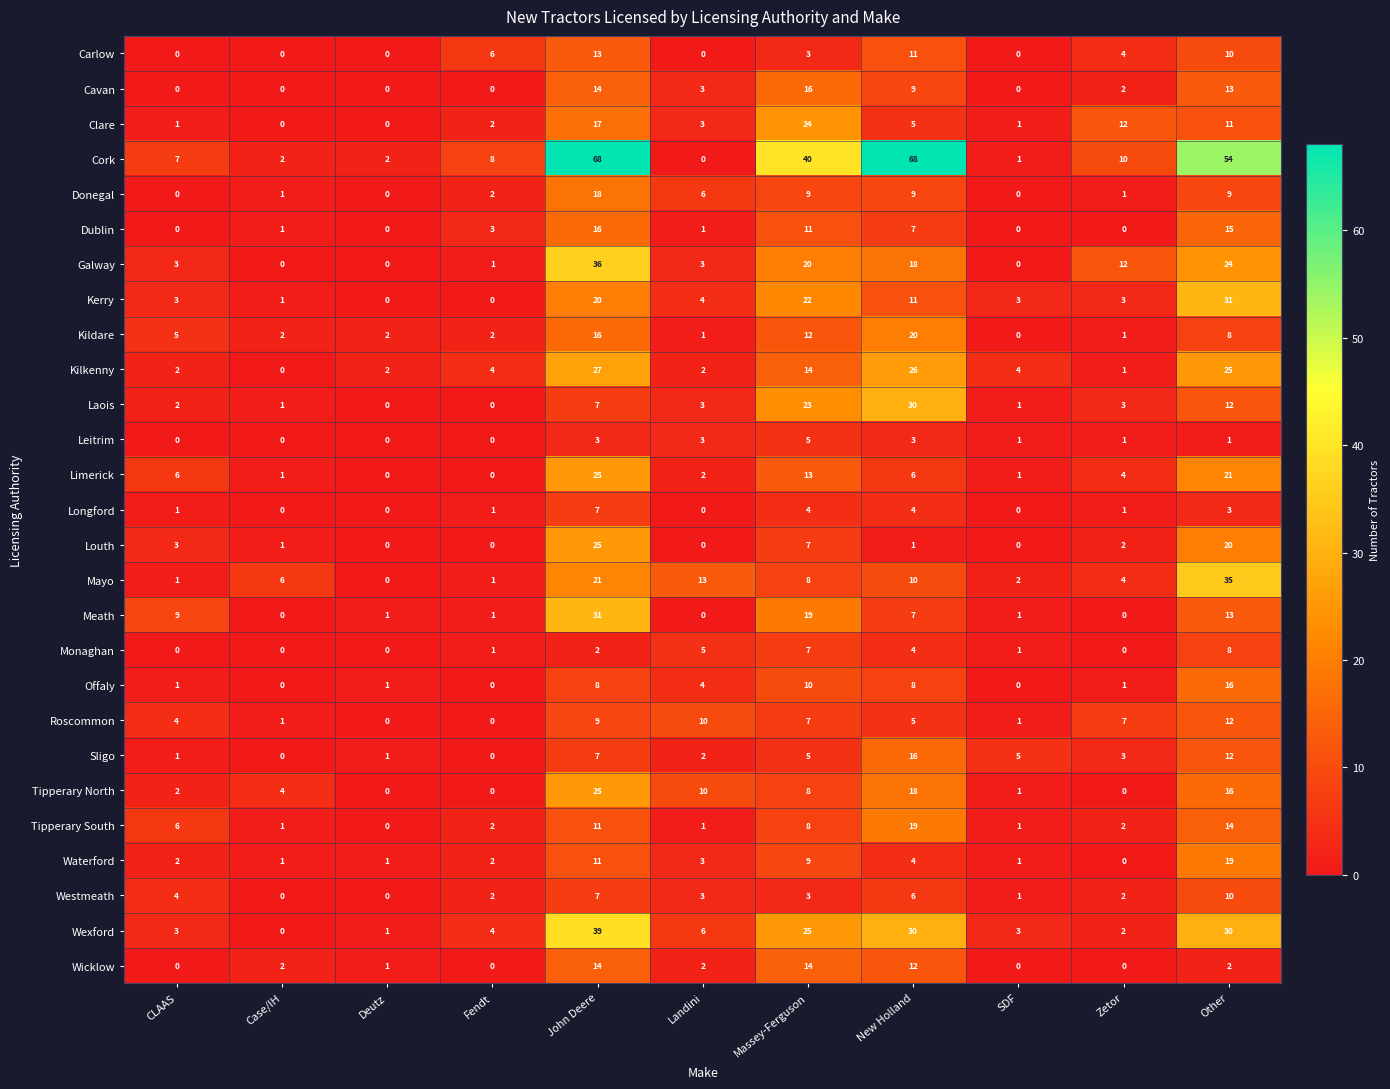

Count the number of data series in this chart.

27